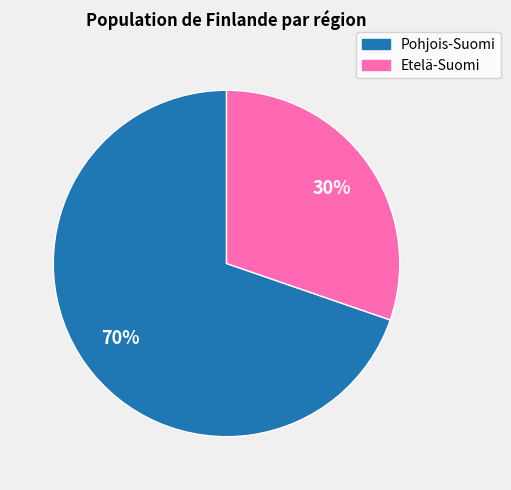

Is there any slice that represents more than half of the pie?

Yes